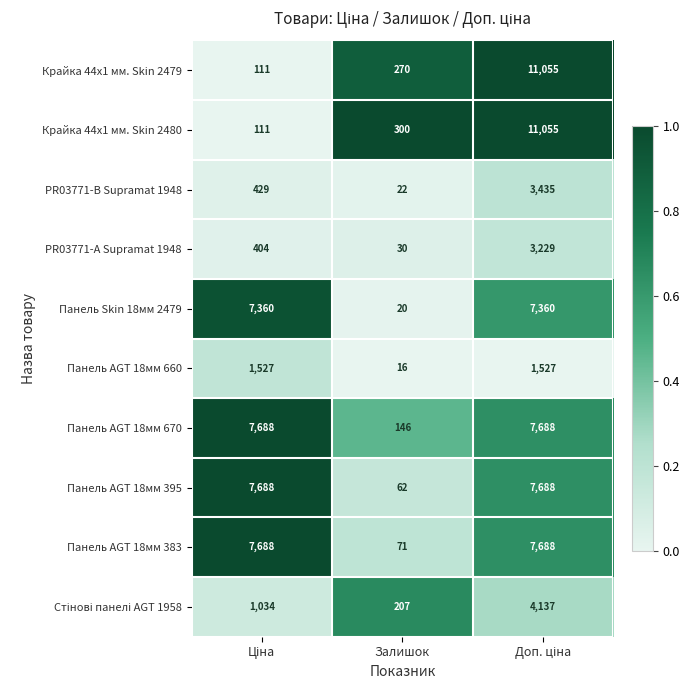

True or false: Панель AGT 18мм 383 has a value of 71 at Залишок.

True